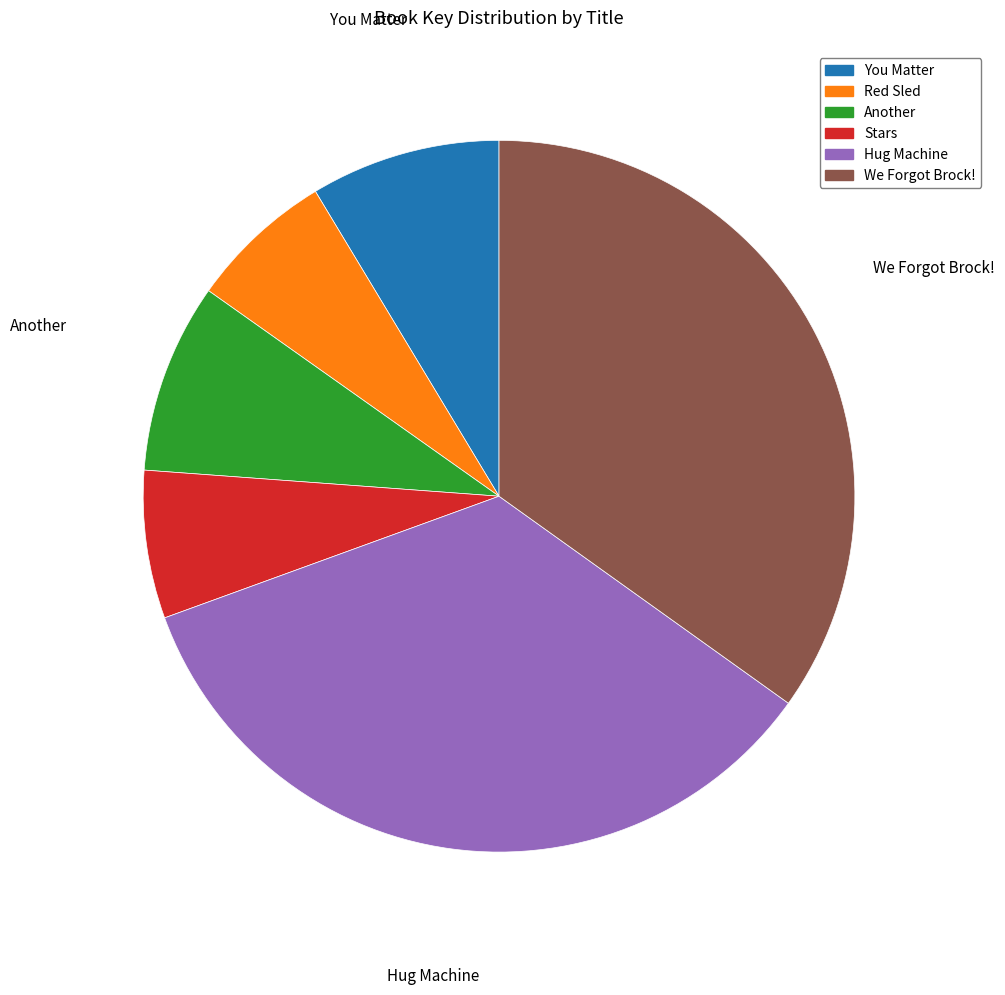

Is it true that Another is 17% of the pie?

False